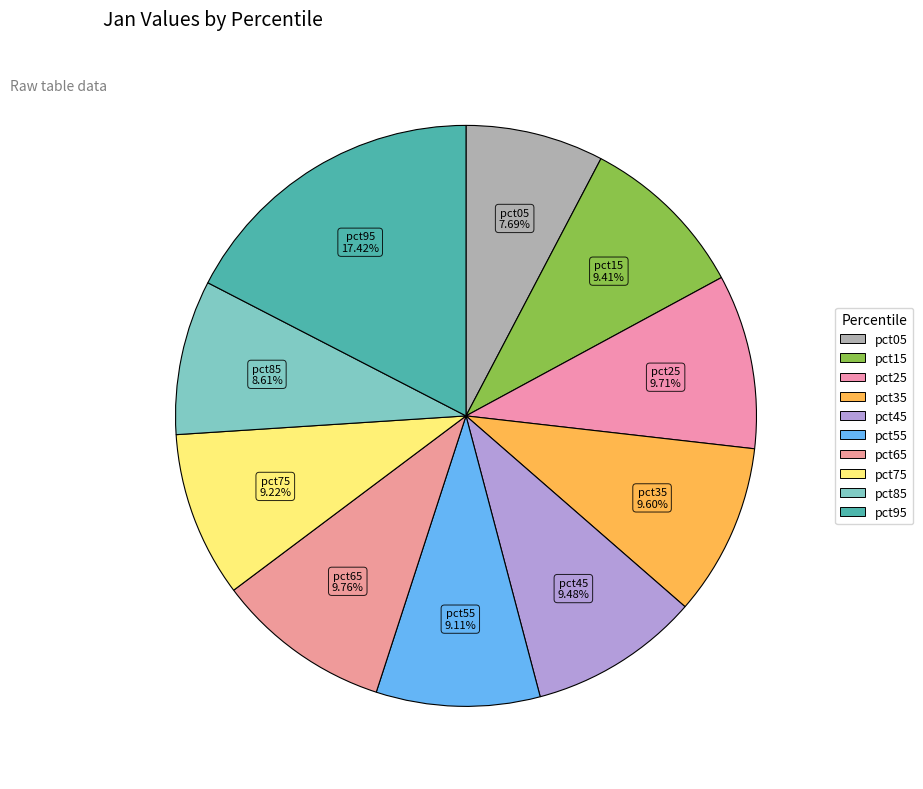

Is there any slice that represents more than half of the pie?

No